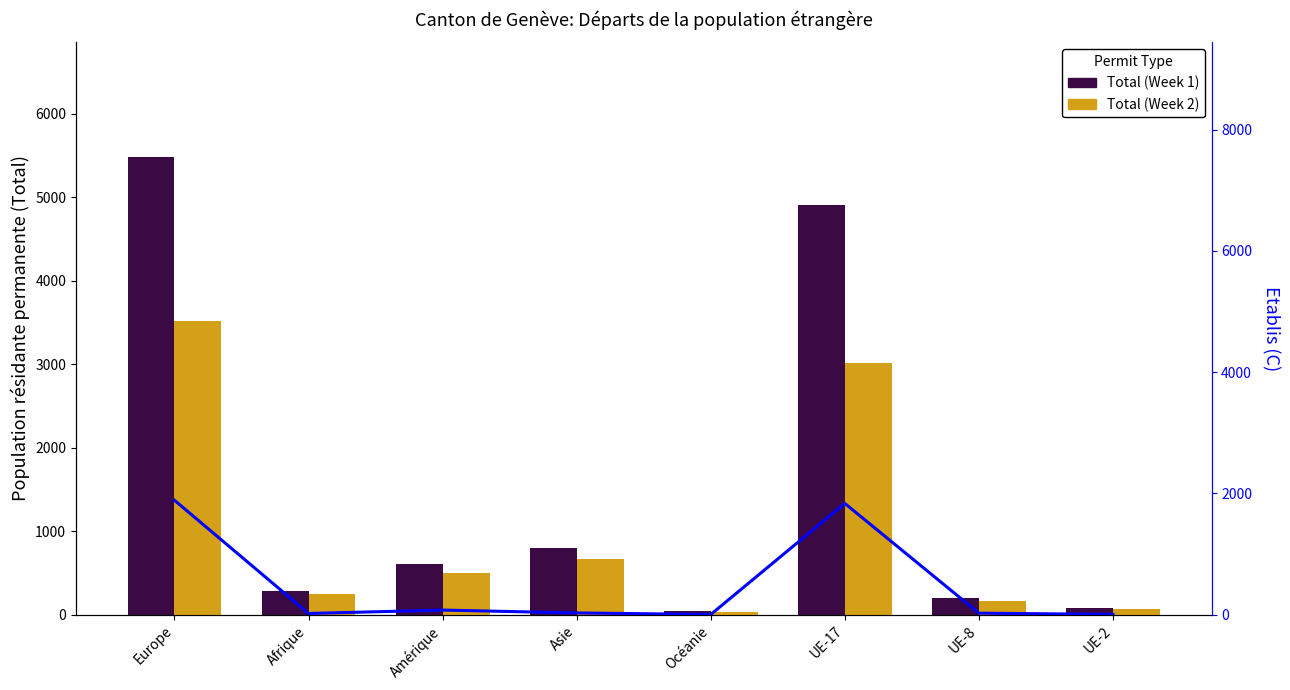

What is the sum of all Total (Week 2) values?

8223